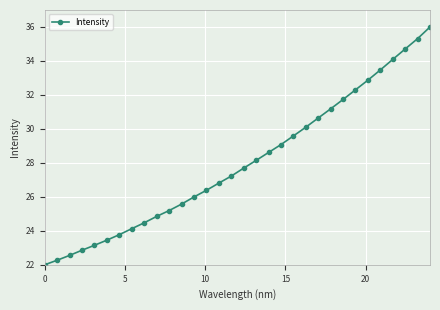

What is the sum of all values?

896.2